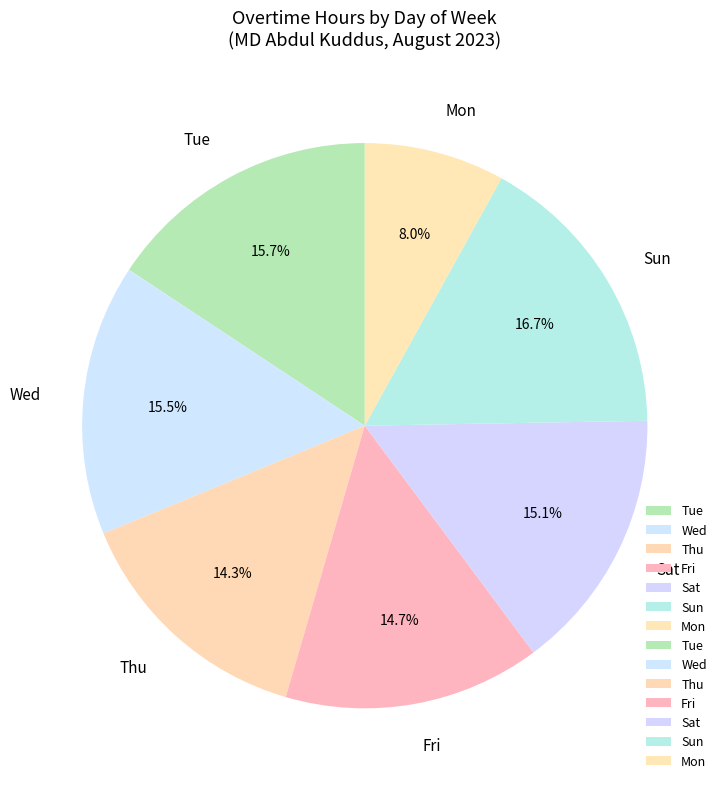

What is the smallest slice in the pie chart?

Mon